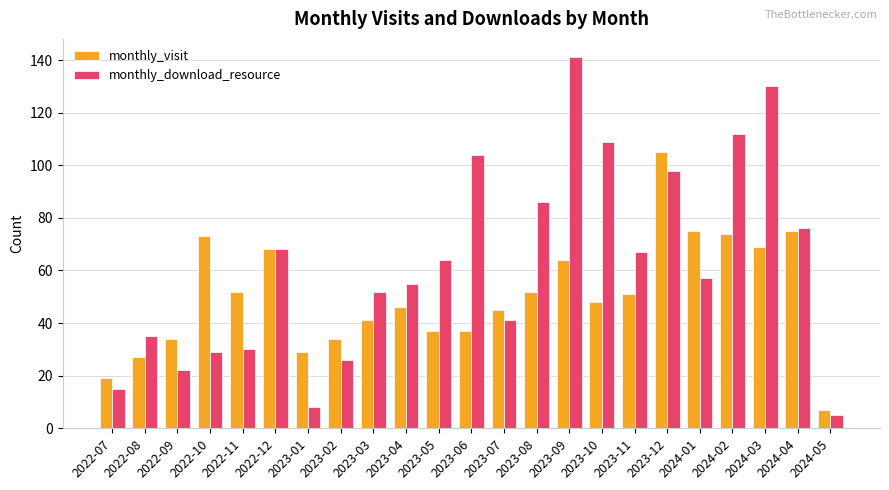

Reading left to right, list all the values displayed in this chart.

monthly_visit: 19	27	34	73	52	68	29	34	41	46	37	37	45	52	64	48	51	105	75	74	69	75	7
monthly_download_resource: 15	35	22	29	30	68	8	26	52	55	64	104	41	86	141	109	67	98	57	112	130	76	5